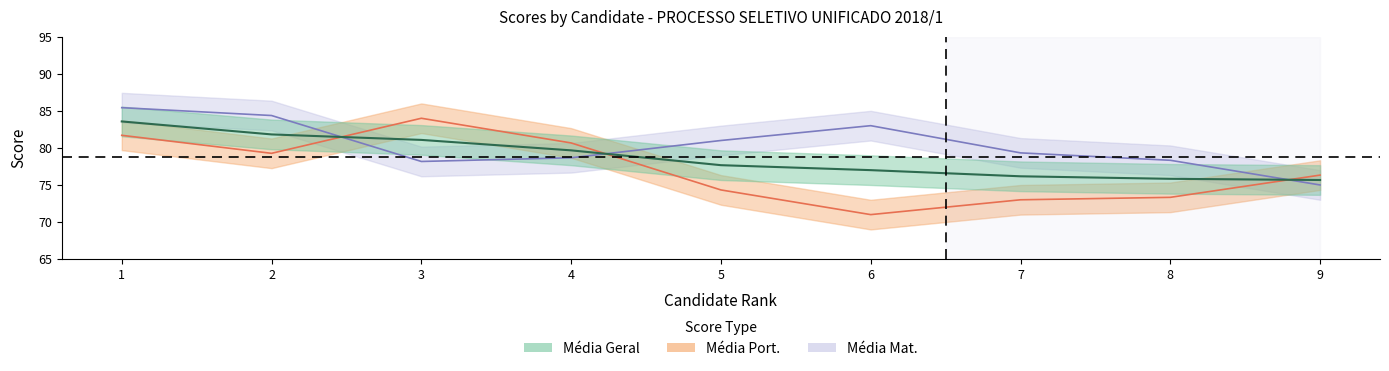

Reading right to left, extract all data points from this chart.

Média Geral: 75.7	75.8	76.2	77.0	77.7	79.7	81.1	81.8	83.6
Média Port.: 76.3	73.3	73.0	71.0	74.3	80.7	84.0	79.3	81.7
Média Mat.: 75.0	78.3	79.3	83.0	81.0	78.7	78.2	84.4	85.4